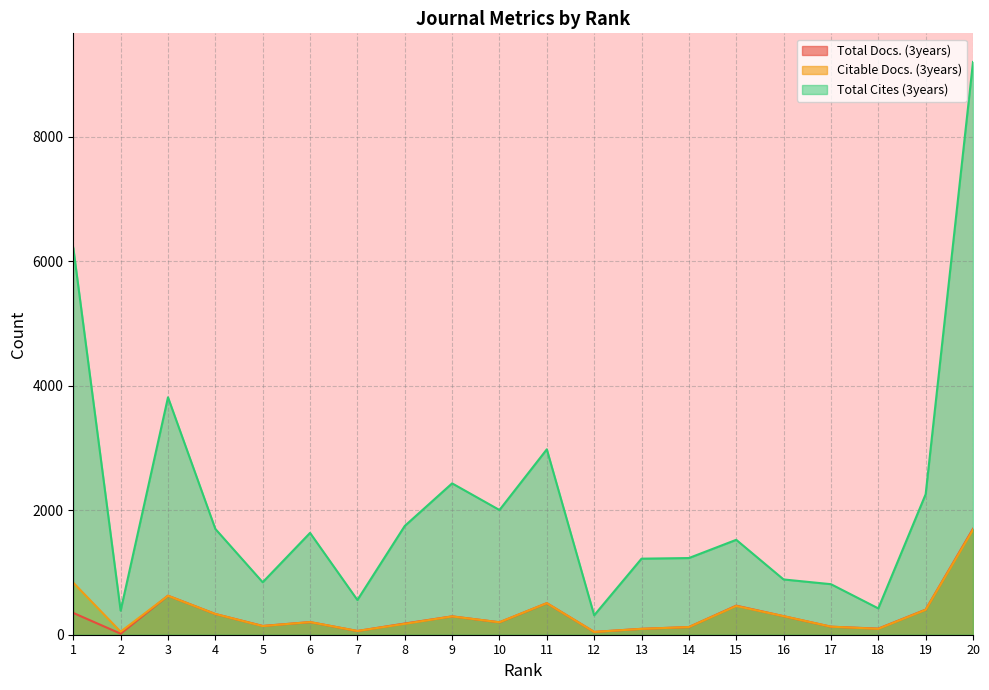

What is the difference between the second highest and second lowest values in the Total Cites (3years) series?

5832